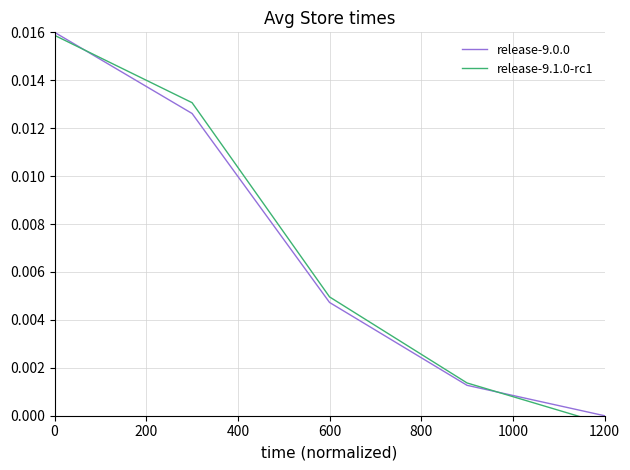

Is it true that release-9.0.0 equals 0.0 at 1200?

True